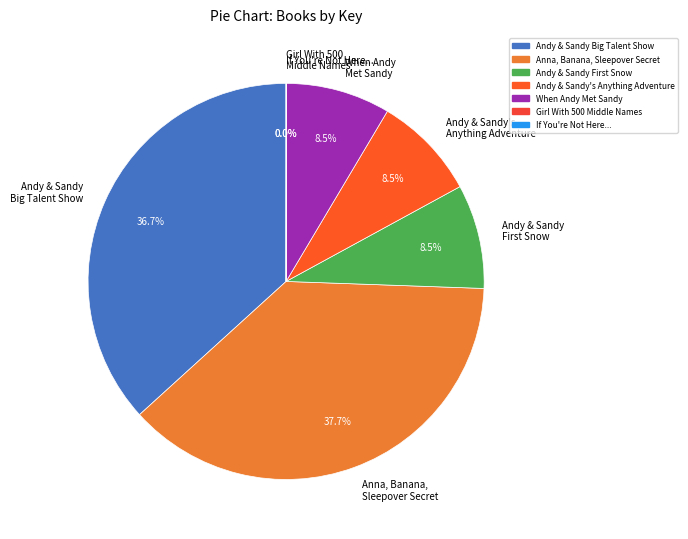

Which category has the biggest portion of the pie?

Anna, Banana, Sleepover Secret